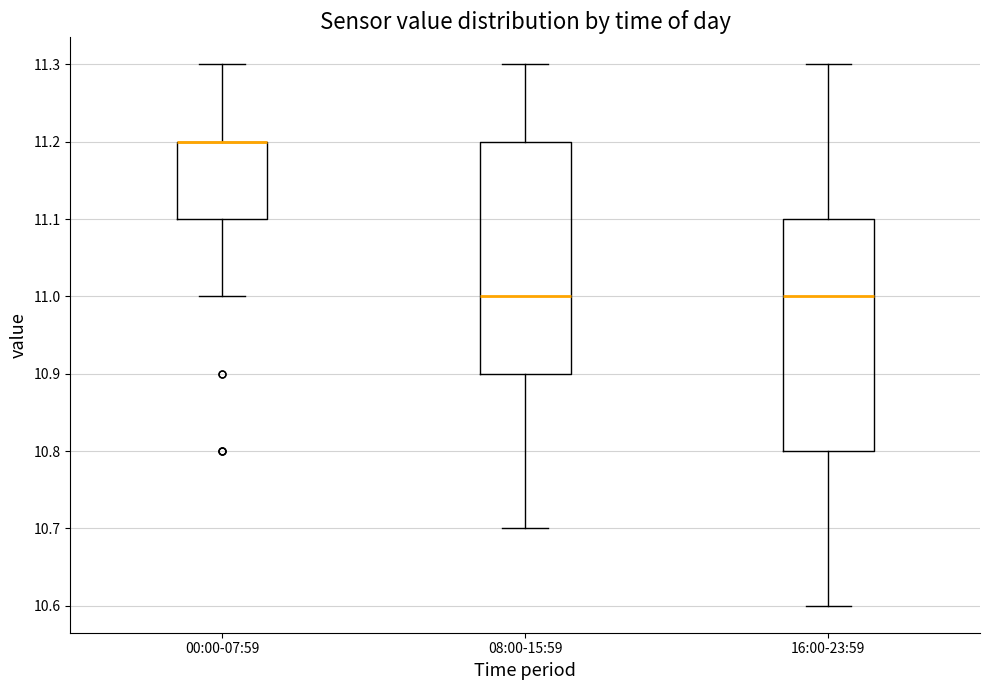

Reading left to right, read every box against the y-axis: the position of its median line, the range the box covers, and the ends of its whiskers. The values are not printed on the chart, so give them approximately, as read against the axis.

00:00-07:59: median 11.2 (drawn on the box's upper edge), box 11.1 to 11.2, whiskers 11.0 to 11.3
08:00-15:59: median 11.0, box 10.9 to 11.2, whiskers 10.7 to 11.3
16:00-23:59: median 11.0, box 10.8 to 11.1, whiskers 10.6 to 11.3